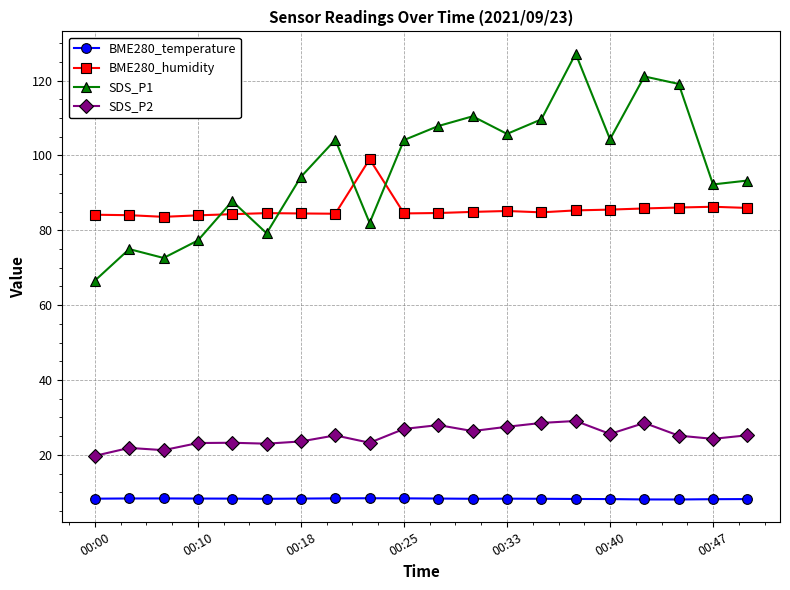

Which series has the largest range (max minus min)?

SDS_P1